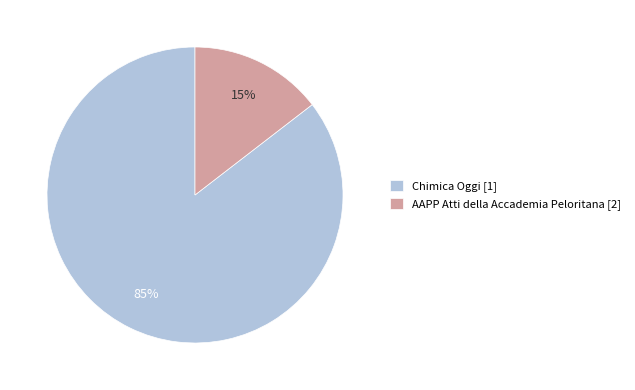

To the nearest percent, what portion does Chimica Oggi [1] represent?

85%